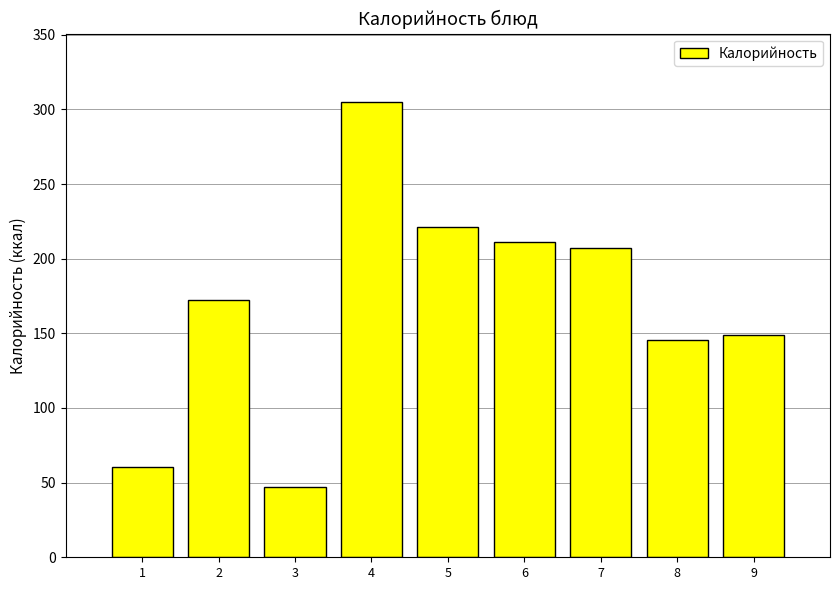

What is the value of the 9th bar from the left?

149.1